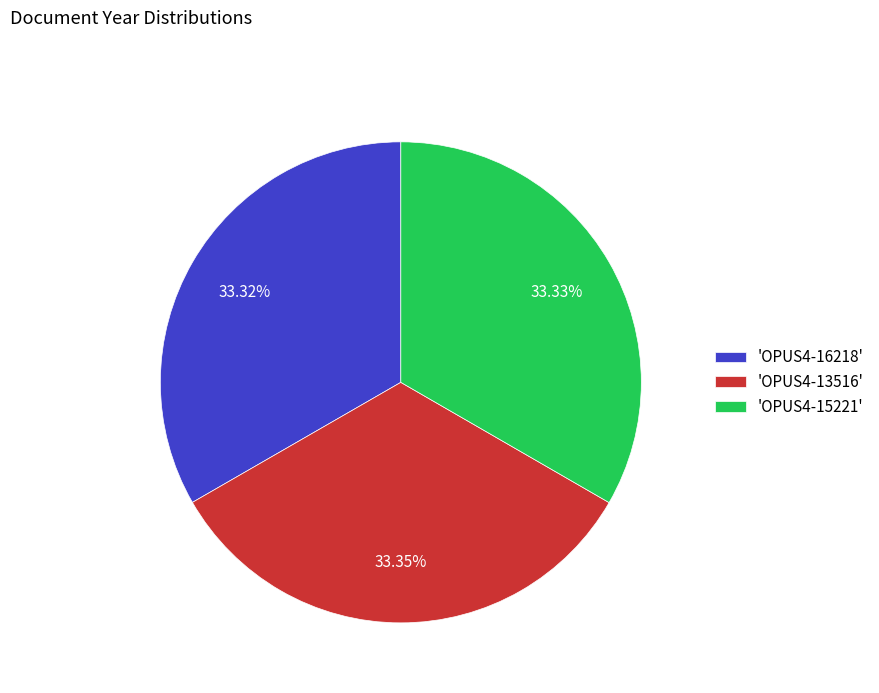

What is the ratio of the value at 'OPUS4-16218' to the value at 'OPUS4-15221'?

1.0